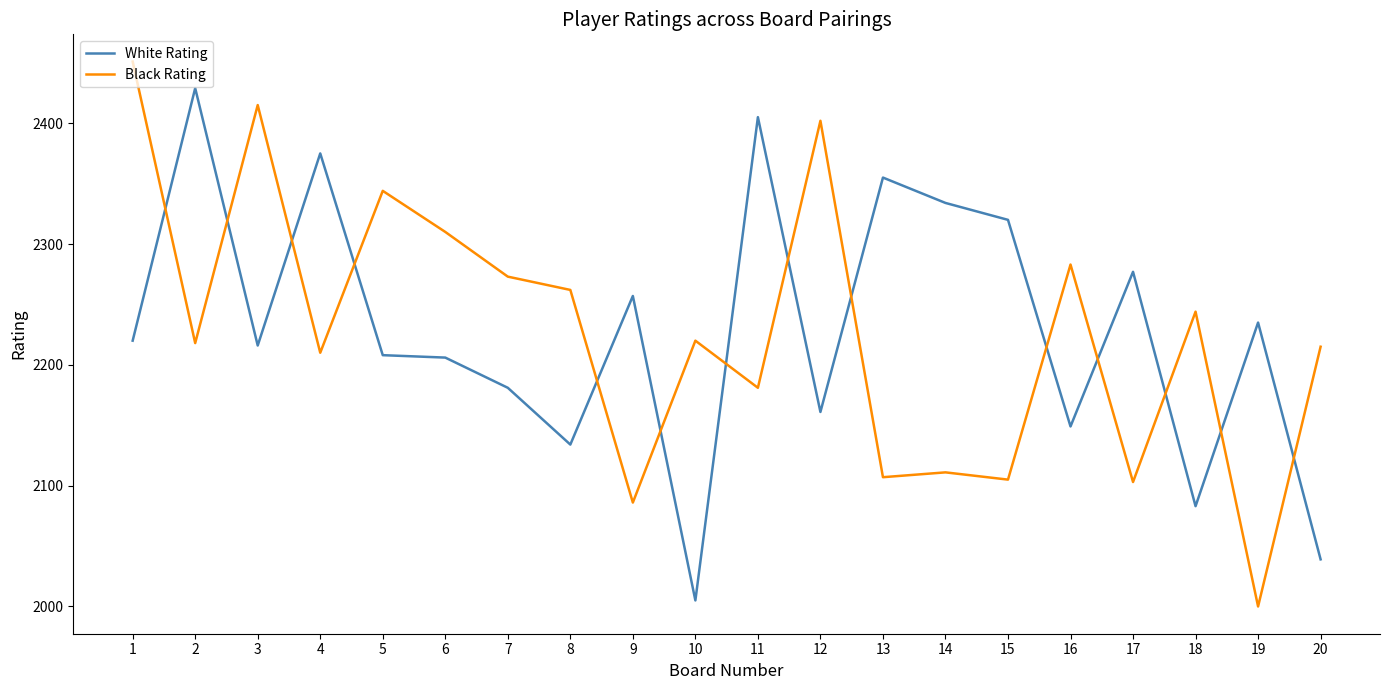

At which label is Black Rating closest to 2225?

10